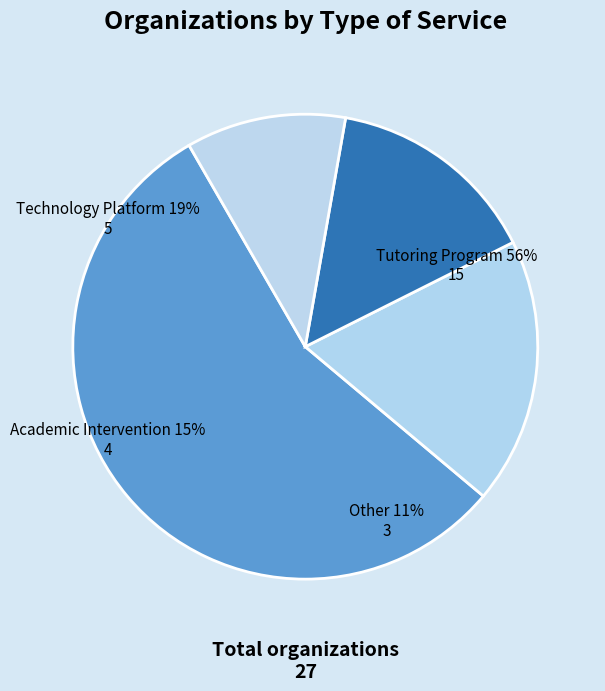

Count the number of slices in the pie.

4